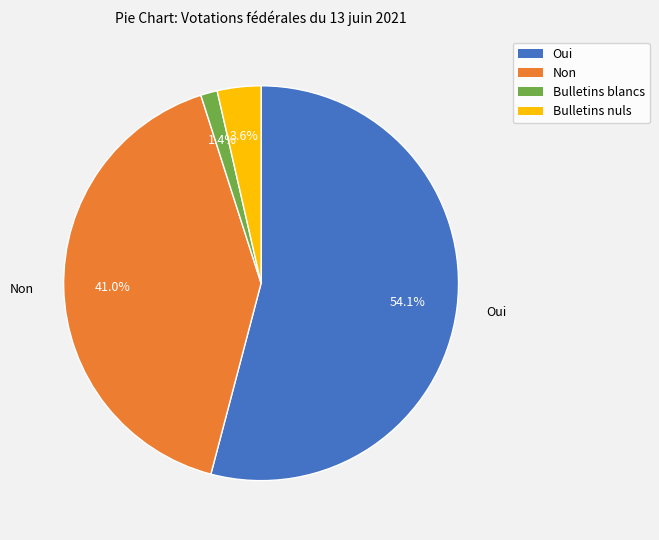

What portion of the pie excludes Non?

59.0%